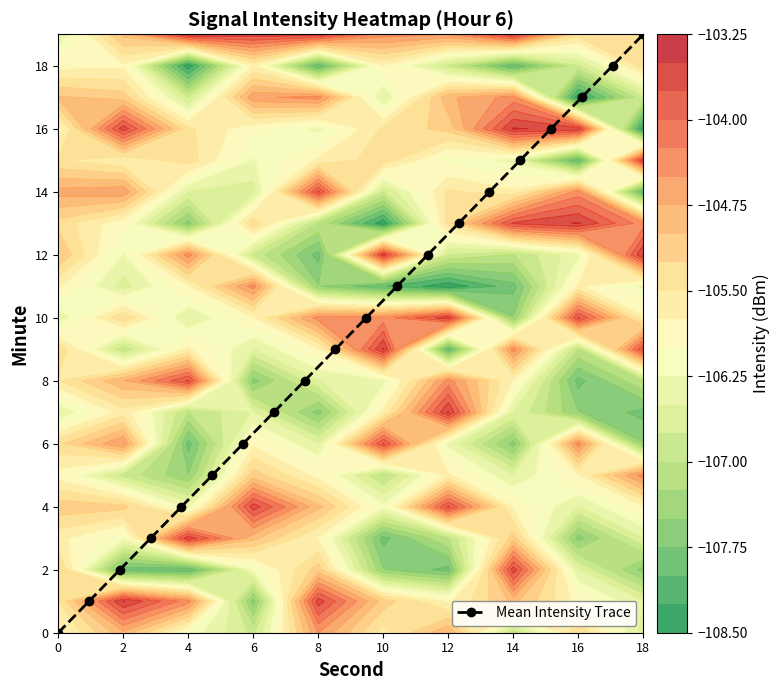

True or false: Mean Intensity Trace has more than 1 interior local peaks.

False